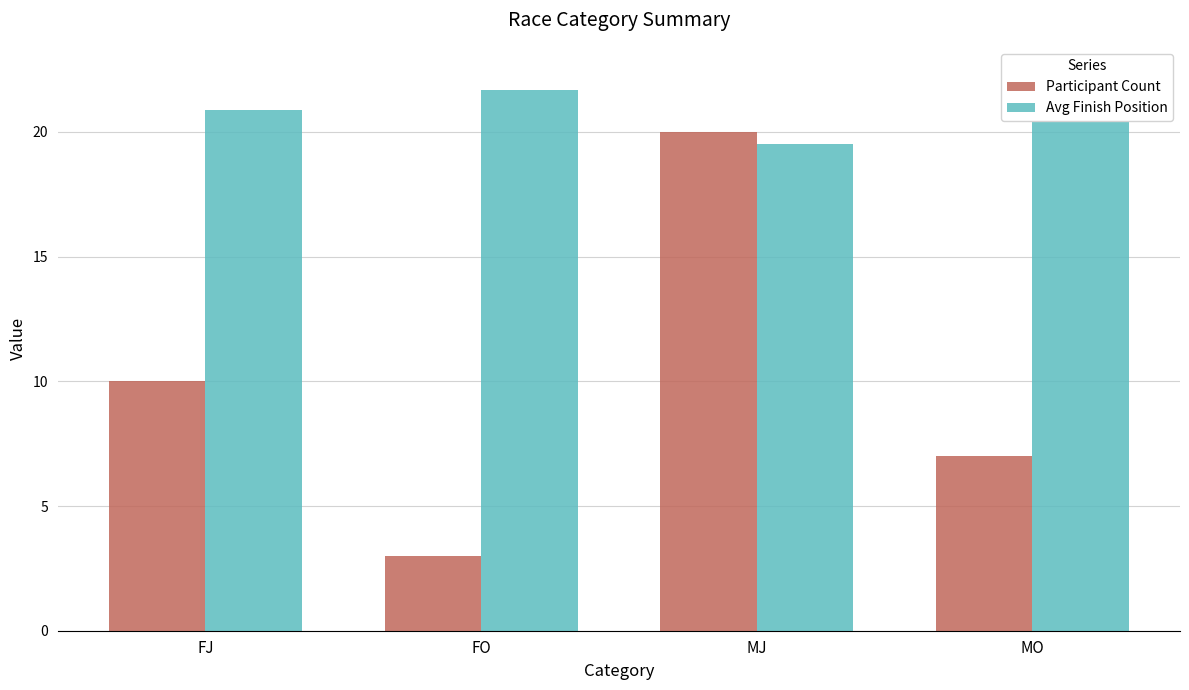

Rank the categories by Participant Count value from lowest to highest.

FO, MO, FJ, MJ